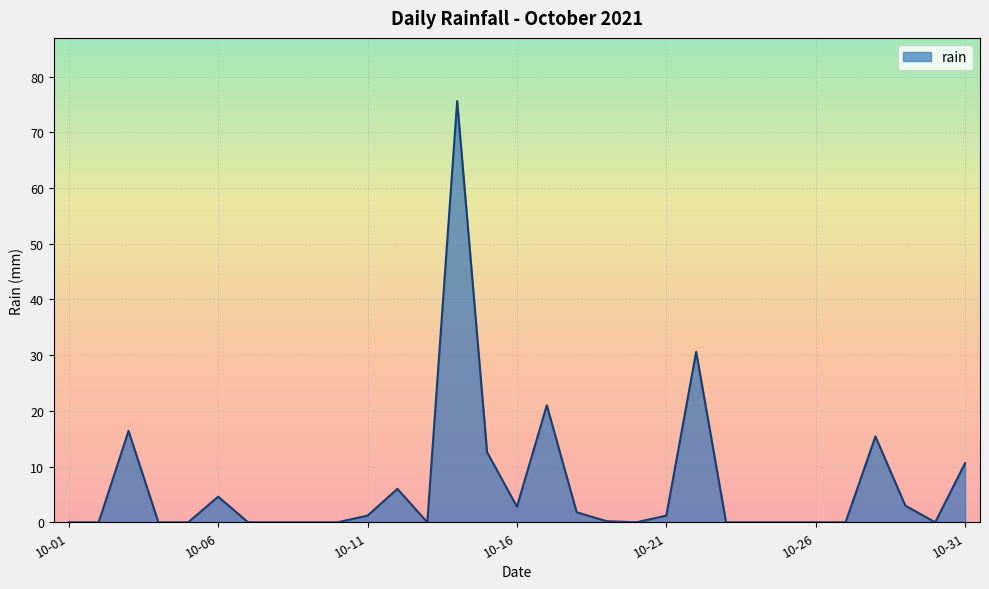

What is the greatest value displayed?

75.6